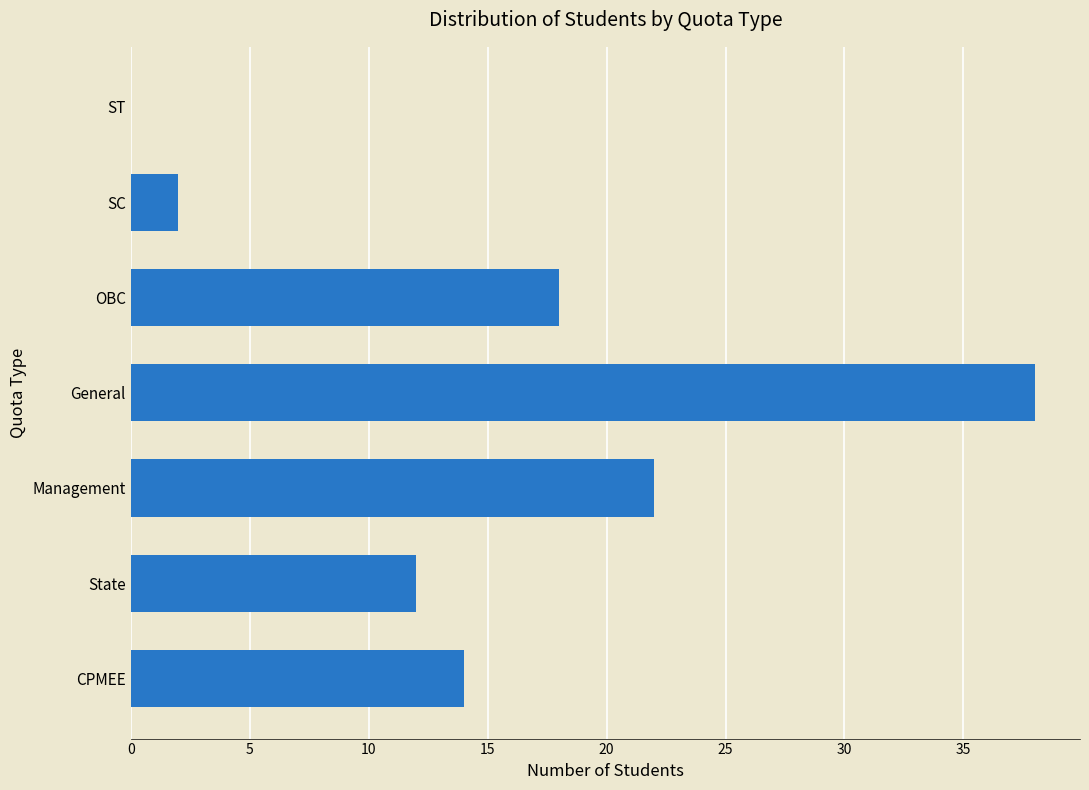

What is the change in value from State to Management?

+10